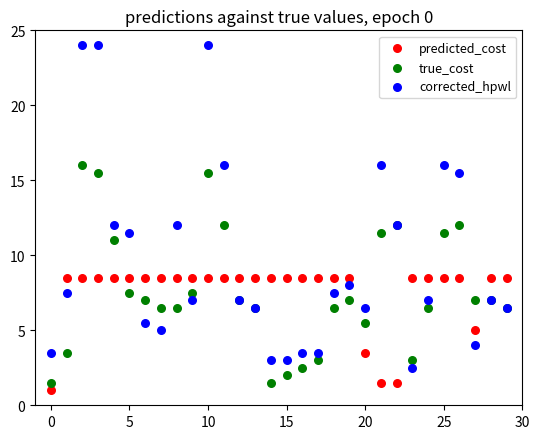

Which series contains the highest Y value?

corrected_hpwl